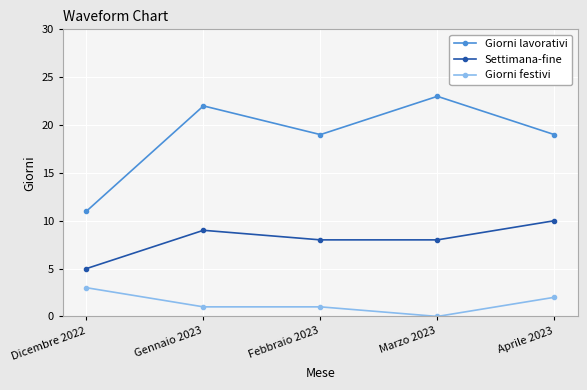

What is the label of the 4th point from the left?

Marzo 2023